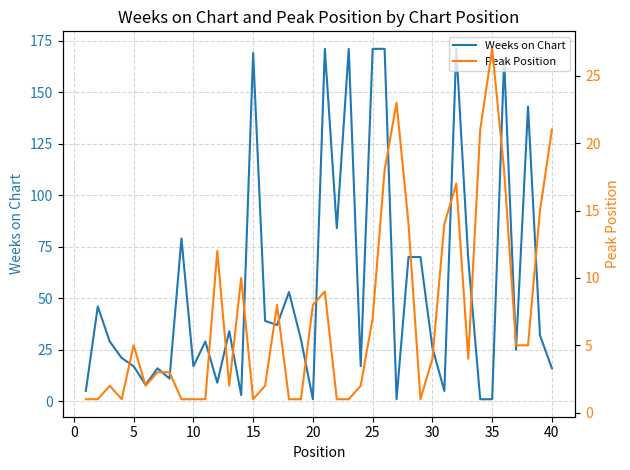

List the series in order of their peak value, highest first.

Weeks on Chart, Peak Position